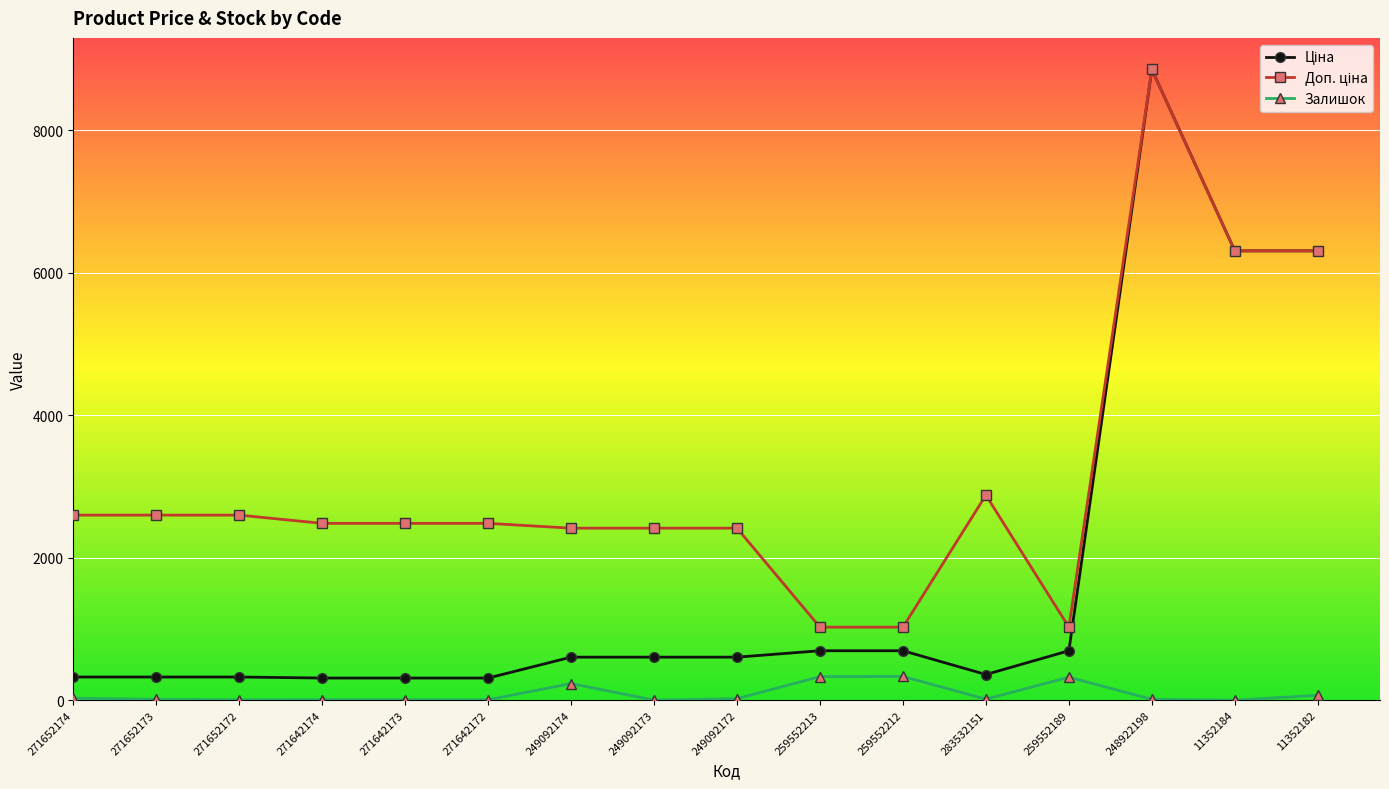

What is the total value across all series at 259552189?

2040.3